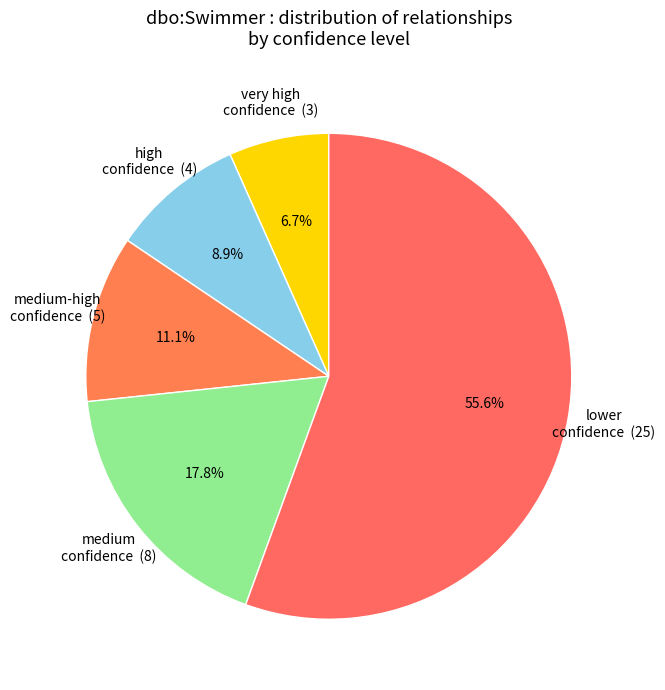

Count the number of slices in the pie.

5